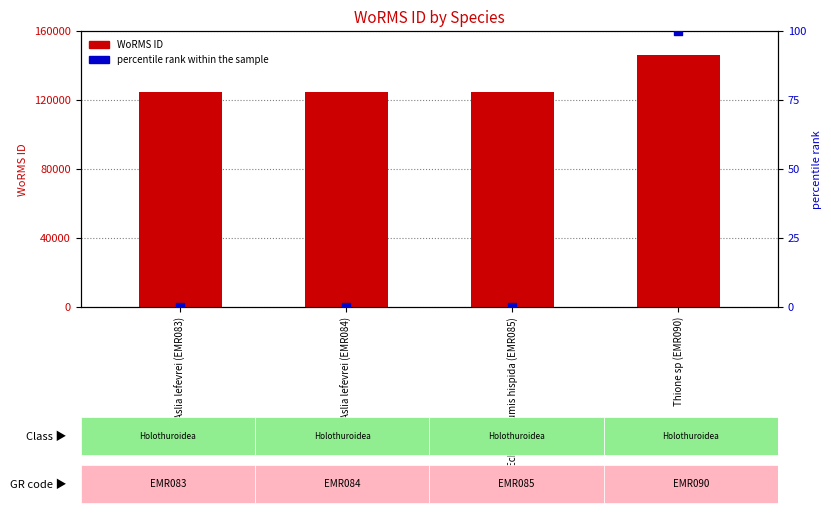

Which series has the widest spread of Y values?

WoRMS ID